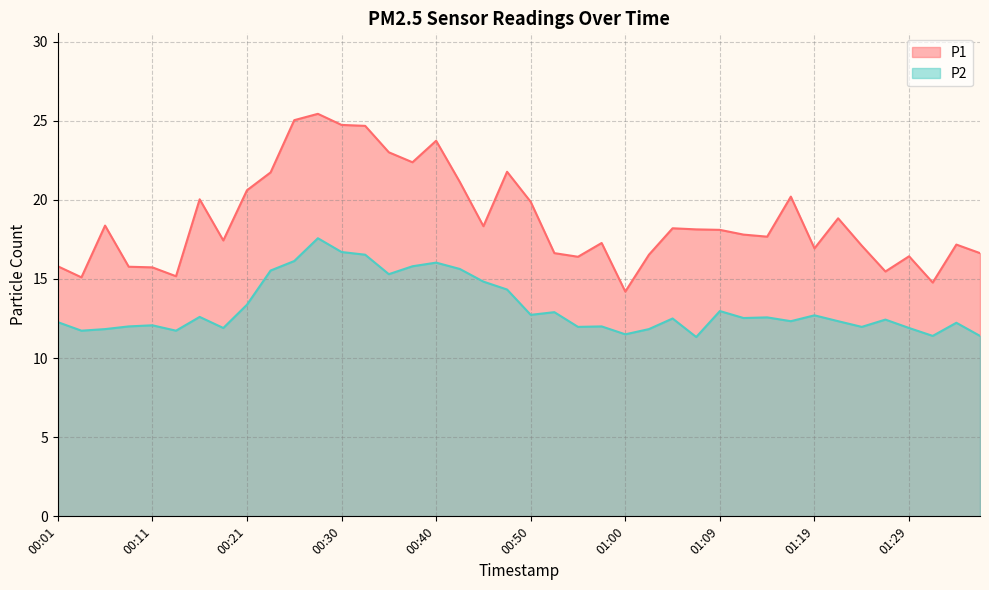

Between 00:01 and 01:14, which is larger?

01:14